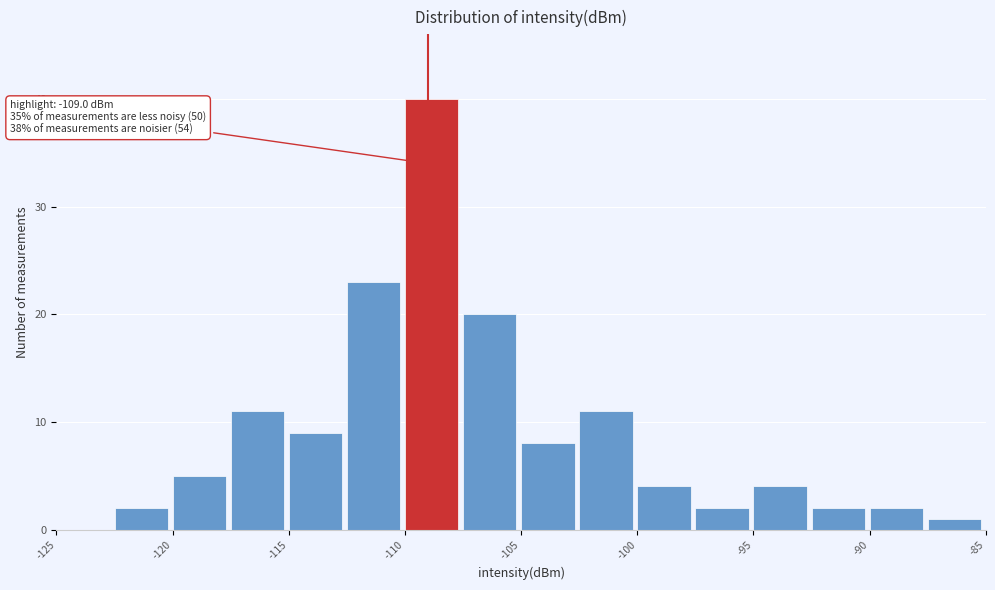

Which range on the x-axis has the tallest bar?

-110.0 to -107.5